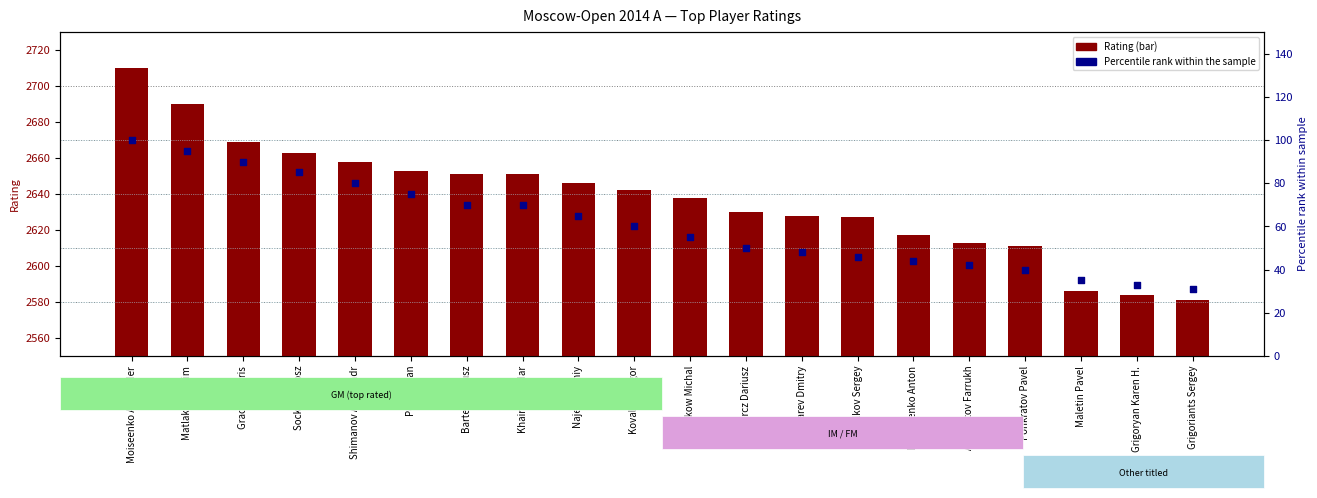

Which series contains the highest Y value?

Rating